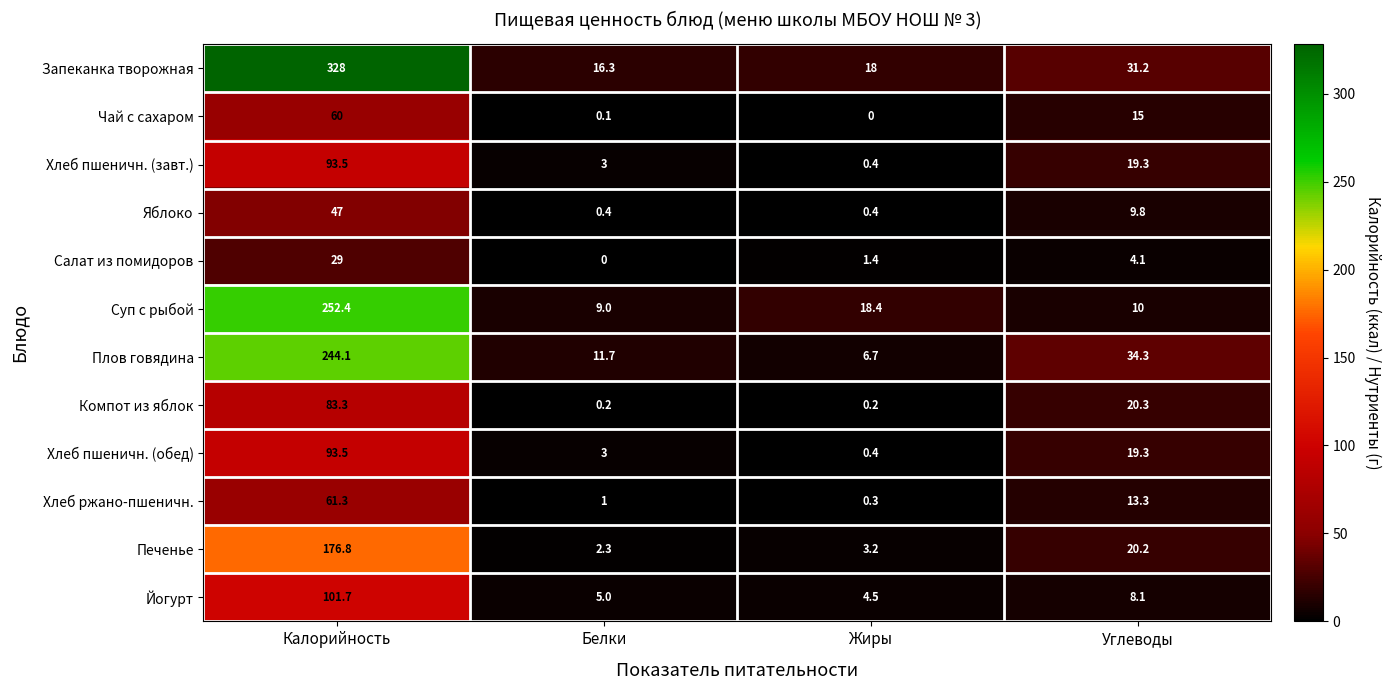

What is the total value across all series at Калорийность?

1570.6